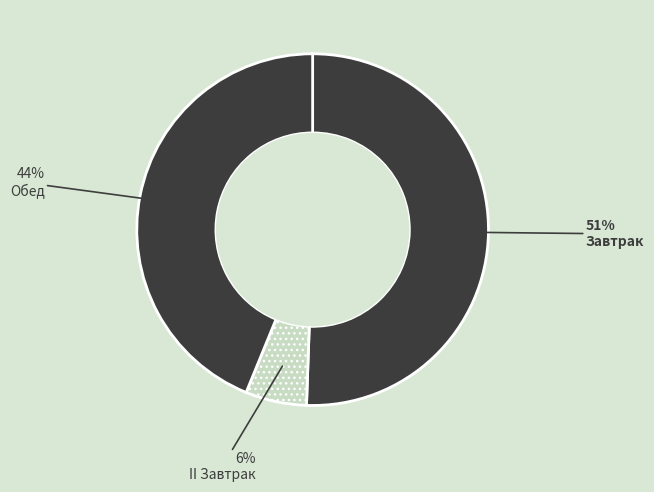

What is the smallest slice in the pie chart?

II Завтрак